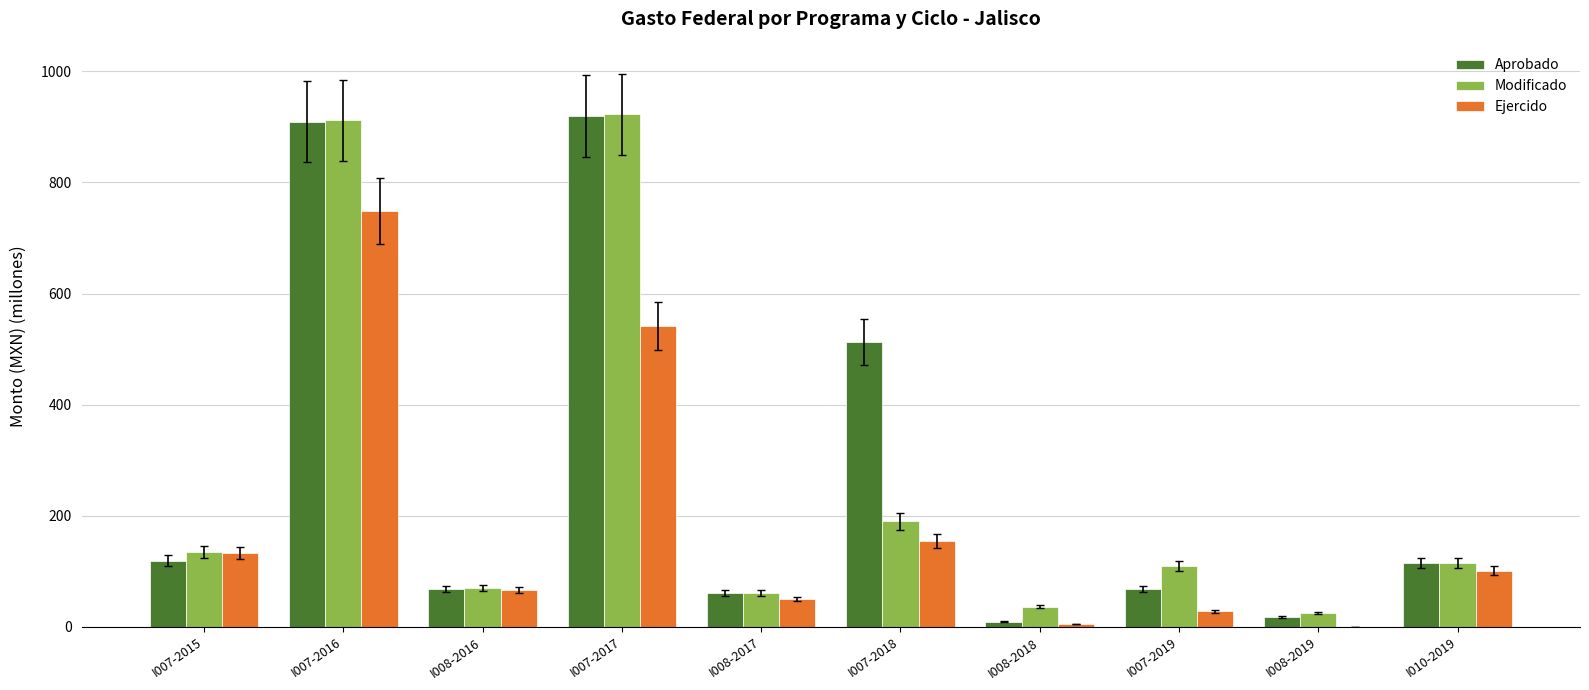

What is the spread (max minus min) of values at I007-2019?

81.2